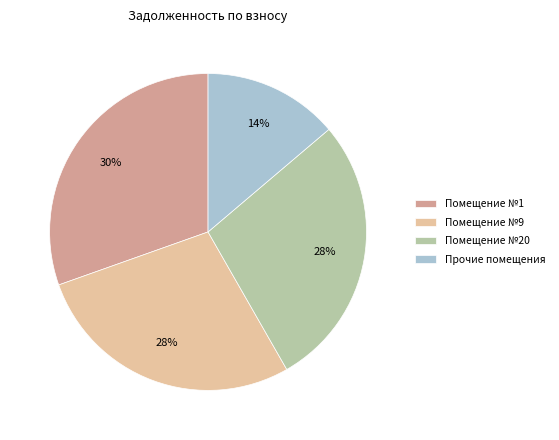

Which slice is the largest?

Помещение №1